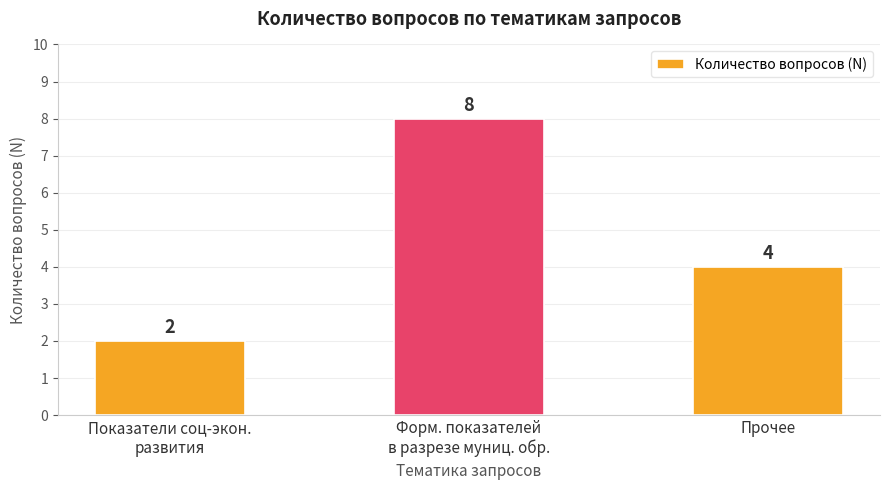

Does the chart contain stacked bars?

No